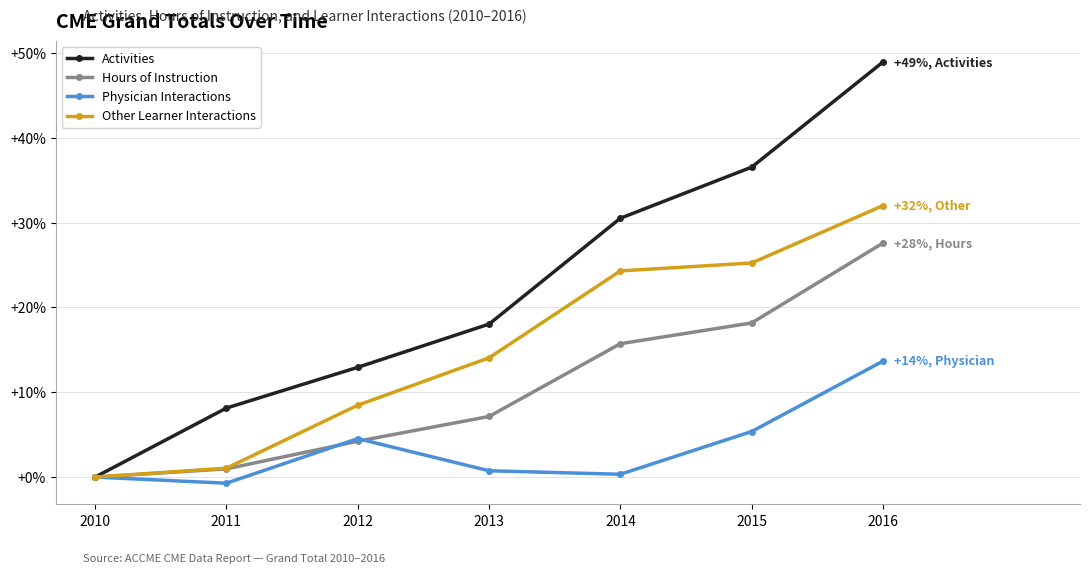

Which category has the highest value in the Physician Interactions series?

2016